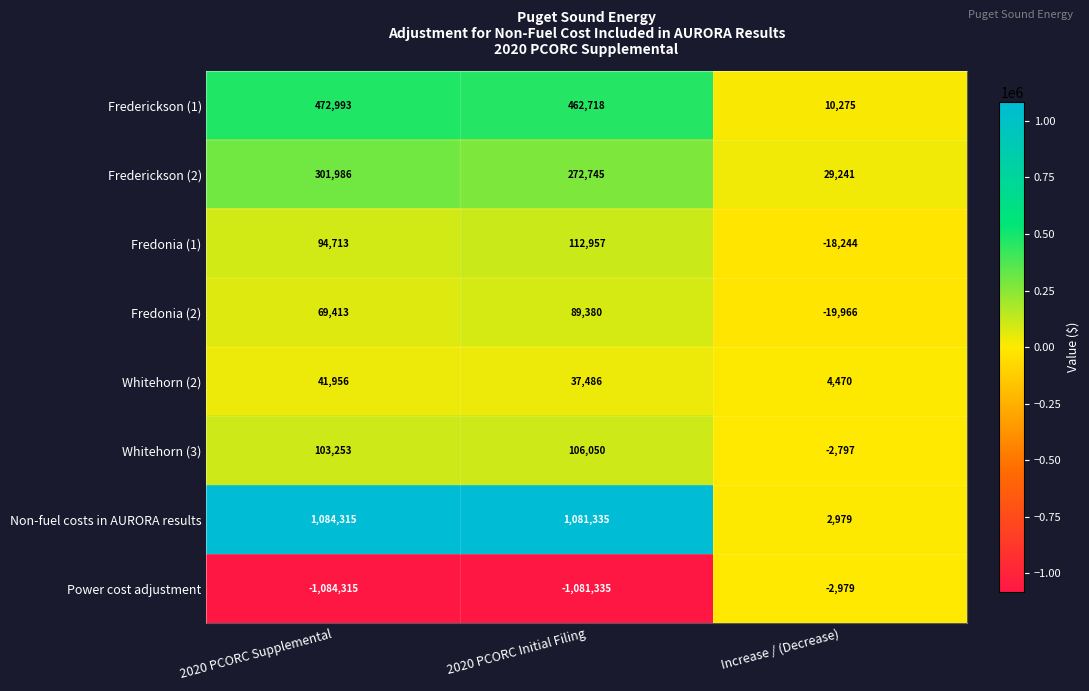

What is the sum of the Whitehorn (2) values at 2020 PCORC Initial Filing and 2020 PCORC Supplemental?

79442